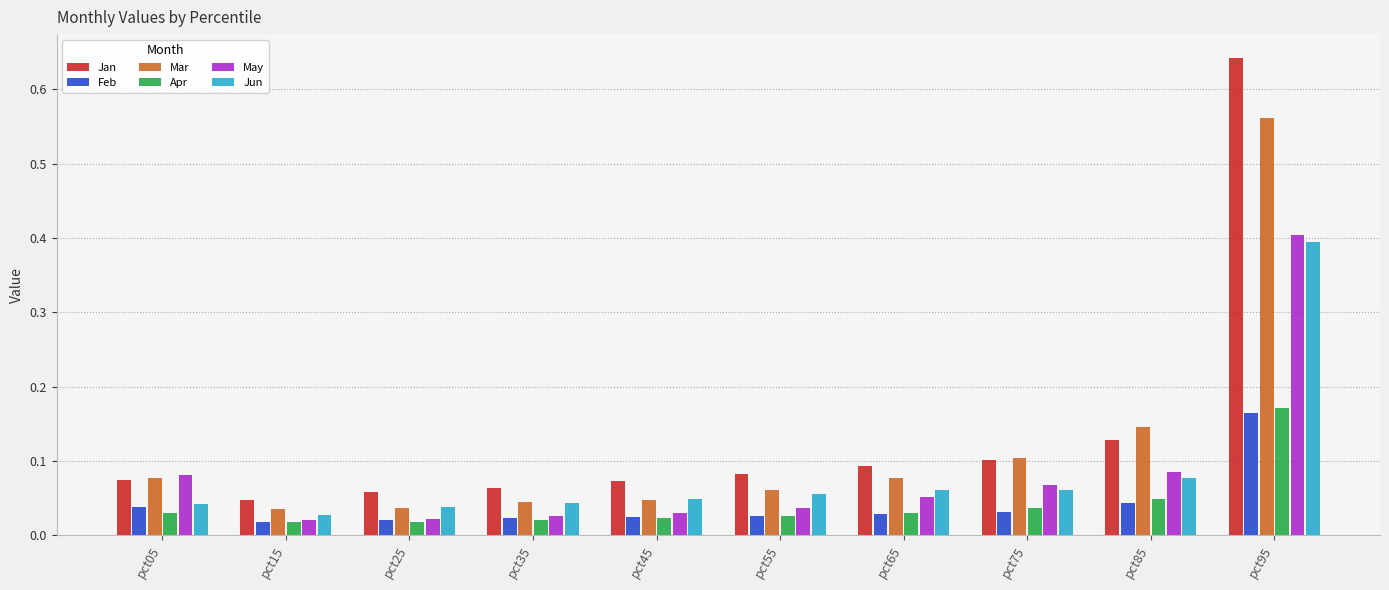

What is the sum of all Apr values?

0.4